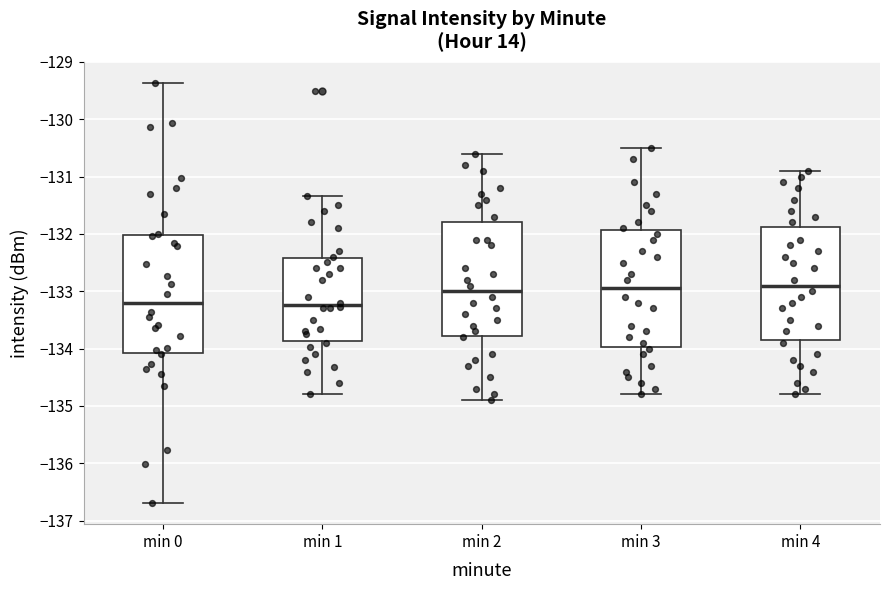

Reading left to right, transcribe this box plot: for each box, give where its median line is, the range the box spans, and where its two whiskers end, as read against the y-axis. The values are not printed on the chart, so give them approximately, as read against the axis.

min 0: median -133.2, box -134.1 to -132.0, whiskers -136.7 to -129.4
min 1: median -133.2, box -133.9 to -132.4, whiskers -134.8 to -131.3
min 2: median -133.0, box -133.8 to -131.8, whiskers -134.9 to -130.6
min 3: median -132.9, box -134.0 to -131.9, whiskers -134.8 to -130.5
min 4: median -132.9, box -133.8 to -131.9, whiskers -134.8 to -130.9